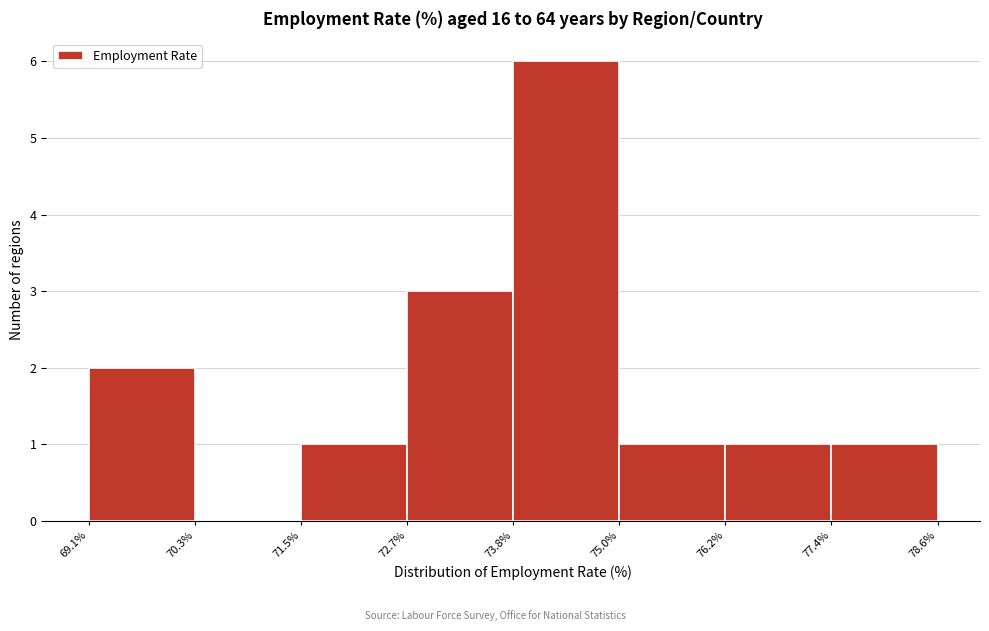

Reading left to right, list every bar in this chart as the range it spans on the x-axis followed by its height. The values are not printed on the chart, so give them approximately, as read against the axis.

69.1% to 70.3%: 2
70.3% to 71.5%: 0
71.5% to 72.7%: 1
72.7% to 73.8%: 3
73.8% to 75.0%: 6
75.0% to 76.2%: 1
76.2% to 77.4%: 1
77.4% to 78.6%: 1